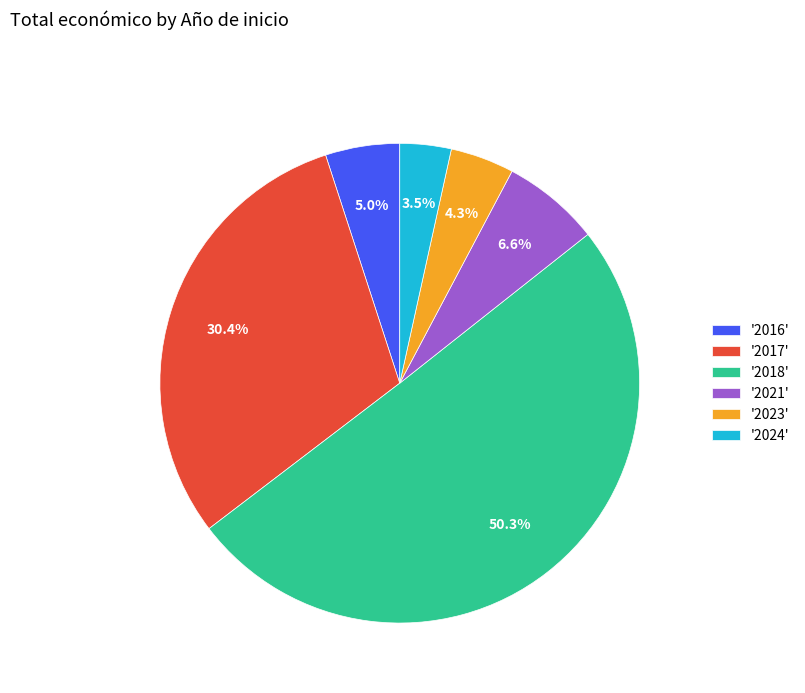

Which category accounts for the majority?

'2018'